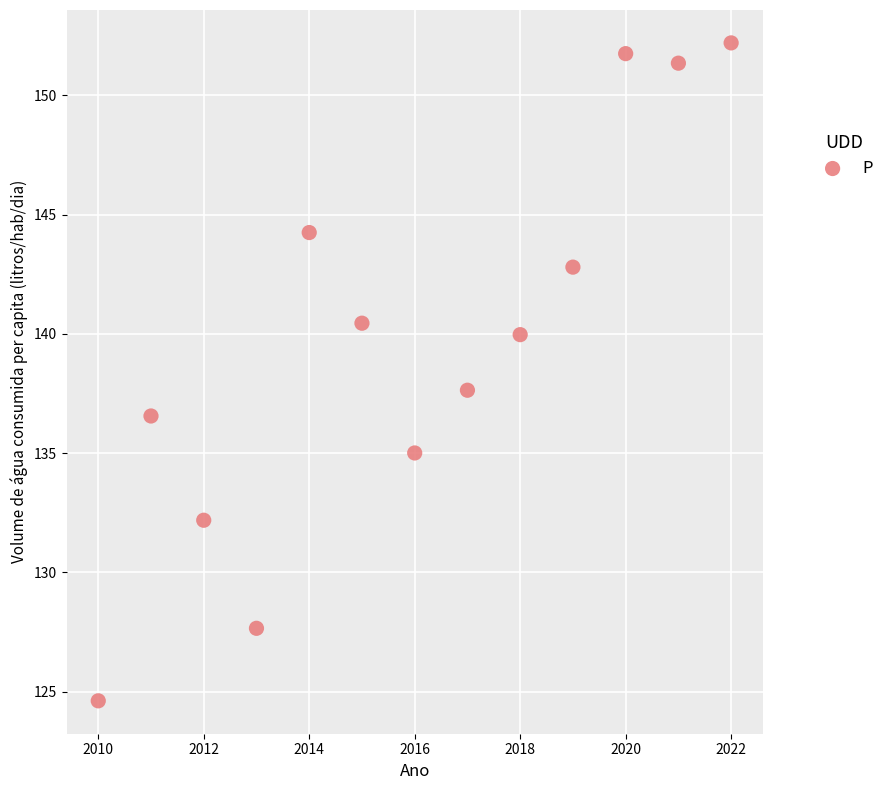

What Y value in the scatter plot is closest to 138?

137.6